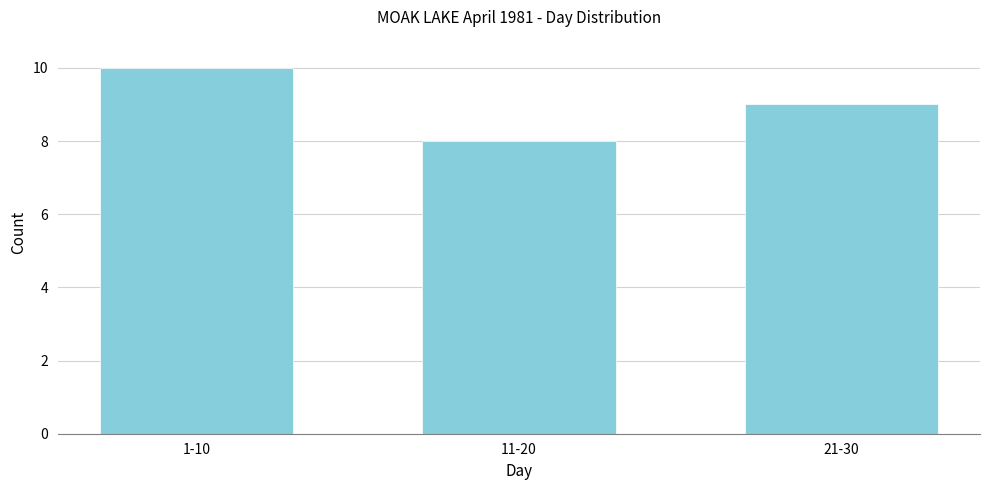

Reading left to right, list all the values displayed in this chart.

1-10=10	11-20=8	21-30=9